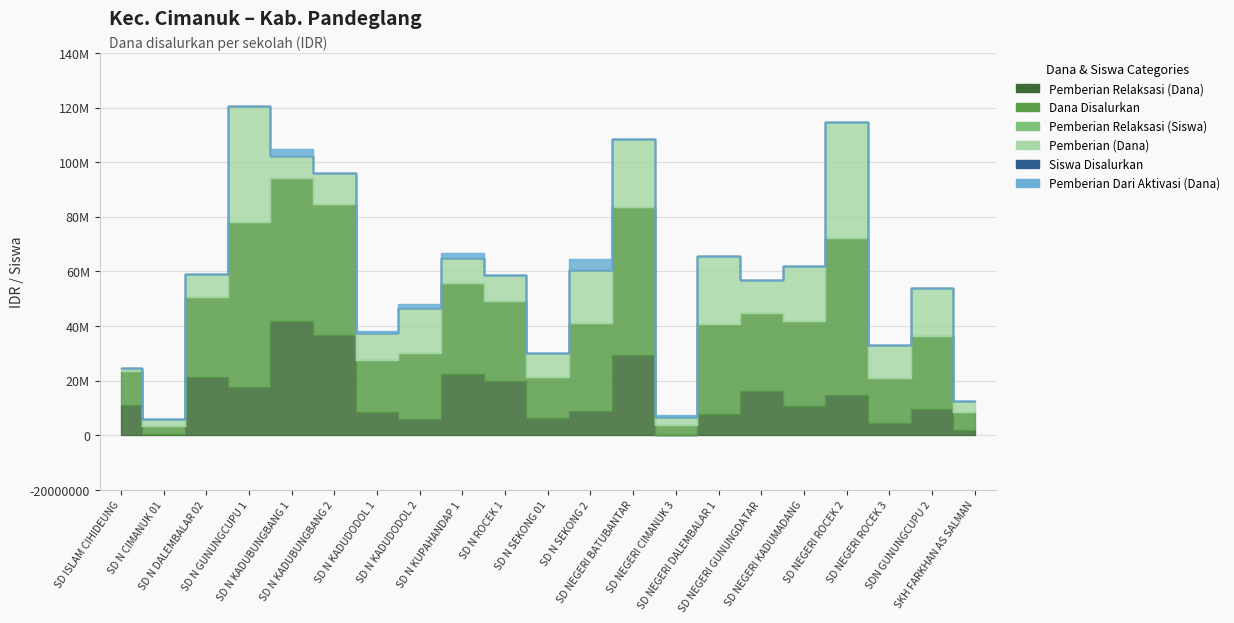

Reading left to right, transcribe all the data shown in this chart.

Pemberian Relaksasi (Dana): SD ISLAM CIHIDEUNG=11025000	SD N CIMANUK 01=450000	SD N DALEMBALAR 02=21150000	SD N GUNUNGCUPU 1=17775000	SD N KADUBUNGBANG 1=41850000	SD N KADUBUNGBANG 2=36675000	SD N KADUDODOL 1=8325000	SD N KADUDODOL 2=6075000	SD N KUPAHANDAP 1=22500000	SD N ROCEK 1=19800000	SD N SEKONG 01=6300000	SD N SEKONG 2=8775000	SD NEGERI BATUBANTAR=29475000	SD NEGERI CIMANUK 3=0	SD NEGERI DALEMBALAR 1=7875000	SD NEGERI GUNUNGDATAR=16200000	SD NEGERI KADUMADANG=10800000	SD NEGERI ROCEK 2=14850000	SD NEGERI ROCEK 3=4500000	SDN GUNUNGCUPU 2=9450000	SKH FARKHAN AS SALMAN=2025000
Dana Disalurkan: SD ISLAM CIHIDEUNG=12375000	SD N CIMANUK 01=2925000	SD N DALEMBALAR 02=29475000	SD N GUNUNGCUPU 1=60300000	SD N KADUBUNGBANG 1=52425000	SD N KADUBUNGBANG 2=47925000	SD N KADUDODOL 1=19125000	SD N KADUDODOL 2=24075000	SD N KUPAHANDAP 1=33300000	SD N ROCEK 1=29250000	SD N SEKONG 01=15075000	SD N SEKONG 2=32175000	SD NEGERI BATUBANTAR=54225000	SD NEGERI CIMANUK 3=3600000	SD NEGERI DALEMBALAR 1=32850000	SD NEGERI GUNUNGDATAR=28350000	SD NEGERI KADUMADANG=31050000	SD NEGERI ROCEK 2=57375000	SD NEGERI ROCEK 3=16425000	SDN GUNUNGCUPU 2=27000000	SKH FARKHAN AS SALMAN=6300000
Pemberian Relaksasi (Siswa): SD ISLAM CIHIDEUNG=33	SD N CIMANUK 01=1	SD N DALEMBALAR 02=60	SD N GUNUNGCUPU 1=49	SD N KADUBUNGBANG 1=104	SD N KADUBUNGBANG 2=95	SD N KADUDODOL 1=20	SD N KADUDODOL 2=17	SD N KUPAHANDAP 1=50	SD N ROCEK 1=64	SD N SEKONG 01=14	SD N SEKONG 2=24	SD NEGERI BATUBANTAR=100	SD NEGERI CIMANUK 3=0	SD NEGERI DALEMBALAR 1=25	SD NEGERI GUNUNGDATAR=46	SD NEGERI KADUMADANG=26	SD NEGERI ROCEK 2=42	SD NEGERI ROCEK 3=19	SDN GUNUNGCUPU 2=23	SKH FARKHAN AS SALMAN=6
Pemberian (Dana): SD ISLAM CIHIDEUNG=1350000	SD N CIMANUK 01=2475000	SD N DALEMBALAR 02=8325000	SD N GUNUNGCUPU 1=42525000	SD N KADUBUNGBANG 1=7875000	SD N KADUBUNGBANG 2=11250000	SD N KADUDODOL 1=9900000	SD N KADUDODOL 2=16425000	SD N KUPAHANDAP 1=9000000	SD N ROCEK 1=9450000	SD N SEKONG 01=8775000	SD N SEKONG 2=19350000	SD NEGERI BATUBANTAR=24750000	SD NEGERI CIMANUK 3=3150000	SD NEGERI DALEMBALAR 1=24975000	SD NEGERI GUNUNGDATAR=12150000	SD NEGERI KADUMADANG=20250000	SD NEGERI ROCEK 2=42525000	SD NEGERI ROCEK 3=11925000	SDN GUNUNGCUPU 2=17550000	SKH FARKHAN AS SALMAN=4275000
Siswa Disalurkan: SD ISLAM CIHIDEUNG=36	SD N CIMANUK 01=7	SD N DALEMBALAR 02=85	SD N GUNUNGCUPU 1=150	SD N KADUBUNGBANG 1=130	SD N KADUBUNGBANG 2=120	SD N KADUDODOL 1=48	SD N KADUDODOL 2=59	SD N KUPAHANDAP 1=74	SD N ROCEK 1=86	SD N SEKONG 01=36	SD N SEKONG 2=80	SD NEGERI BATUBANTAR=160	SD NEGERI CIMANUK 3=9	SD NEGERI DALEMBALAR 1=83	SD NEGERI GUNUNGDATAR=73	SD NEGERI KADUMADANG=79	SD NEGERI ROCEK 2=140	SD NEGERI ROCEK 3=46	SDN GUNUNGCUPU 2=63	SKH FARKHAN AS SALMAN=16
Pemberian Dari Aktivasi (Dana): SD ISLAM CIHIDEUNG=0	SD N CIMANUK 01=0	SD N DALEMBALAR 02=0	SD N GUNUNGCUPU 1=0	SD N KADUBUNGBANG 1=2700000	SD N KADUBUNGBANG 2=0	SD N KADUDODOL 1=900000	SD N KADUDODOL 2=1575000	SD N KUPAHANDAP 1=1800000	SD N ROCEK 1=0	SD N SEKONG 01=0	SD N SEKONG 2=4050000	SD NEGERI BATUBANTAR=0	SD NEGERI CIMANUK 3=450000	SD NEGERI DALEMBALAR 1=0	SD NEGERI GUNUNGDATAR=0	SD NEGERI KADUMADANG=0	SD NEGERI ROCEK 2=0	SD NEGERI ROCEK 3=0	SDN GUNUNGCUPU 2=0	SKH FARKHAN AS SALMAN=0